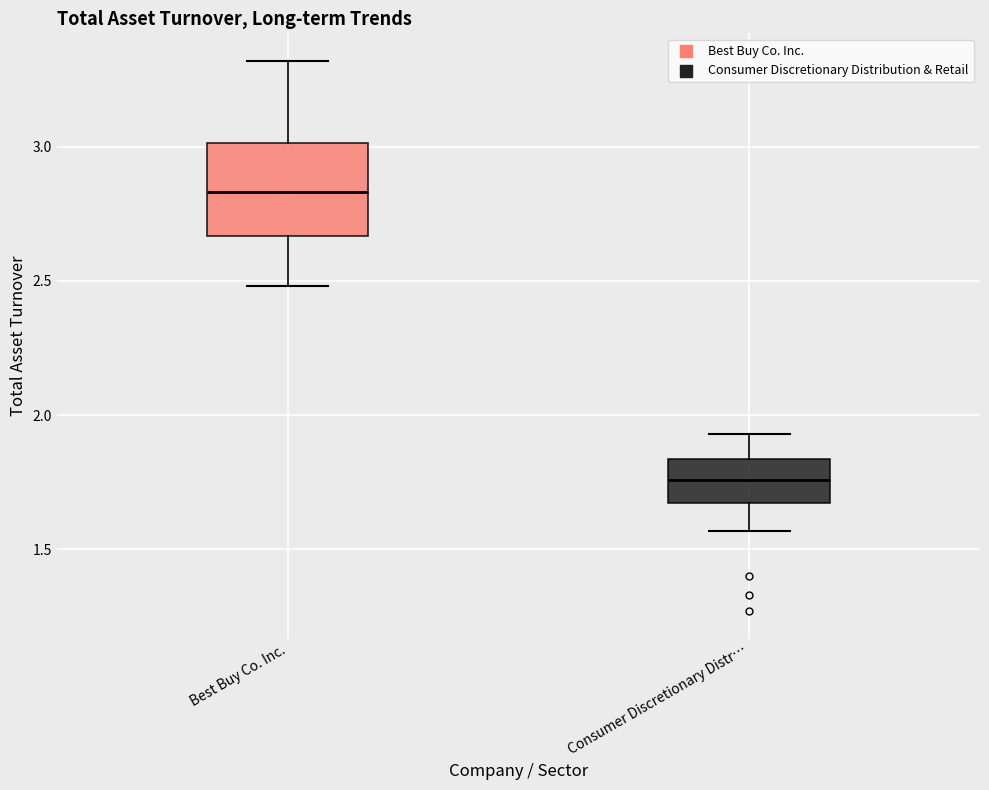

Reading left to right, transcribe this box plot: for each box, give where its median line is, the range the box spans, and where its two whiskers end, as read against the y-axis. The values are not printed on the chart, so give them approximately, as read against the axis.

Best Buy Co. Inc.: median 2.85, box 2.65 to 3.00, whiskers 2.50 to 3.30
Consumer Discretionary Distr…: median 1.75, box 1.65 to 1.85, whiskers 1.55 to 1.95